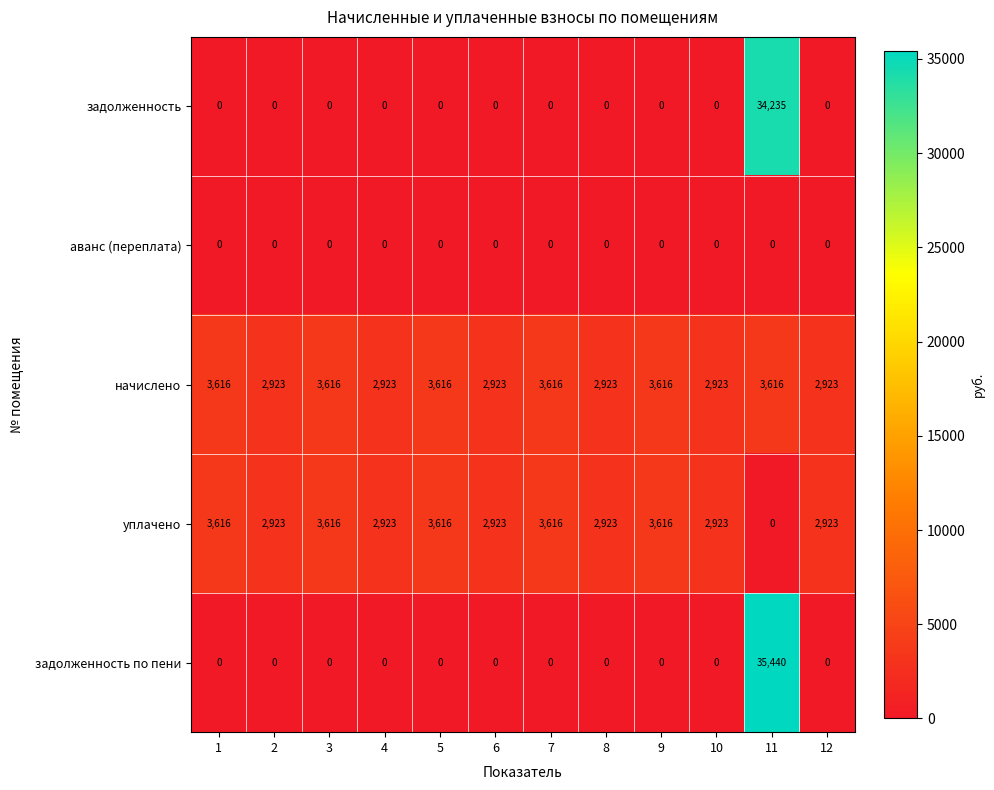

How many уплачено values are between 2923 and 3616?

11